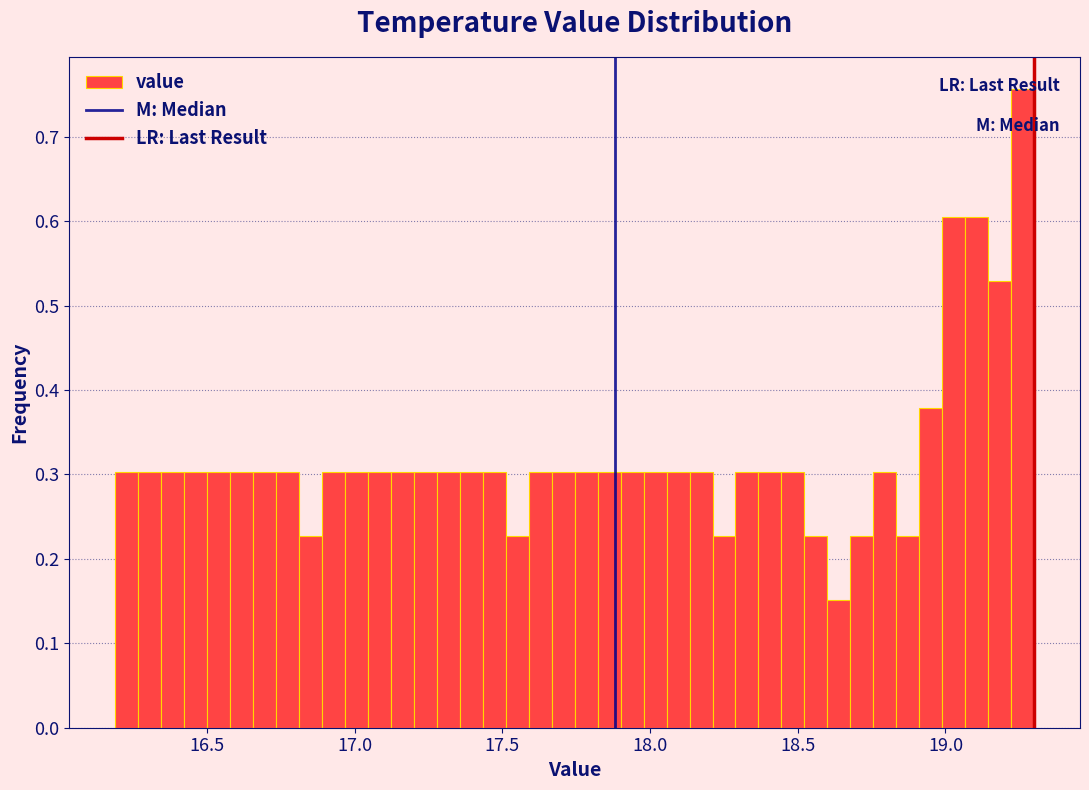

Read against the x-axis, roughly where is the centre of the tallest bar?

19.25